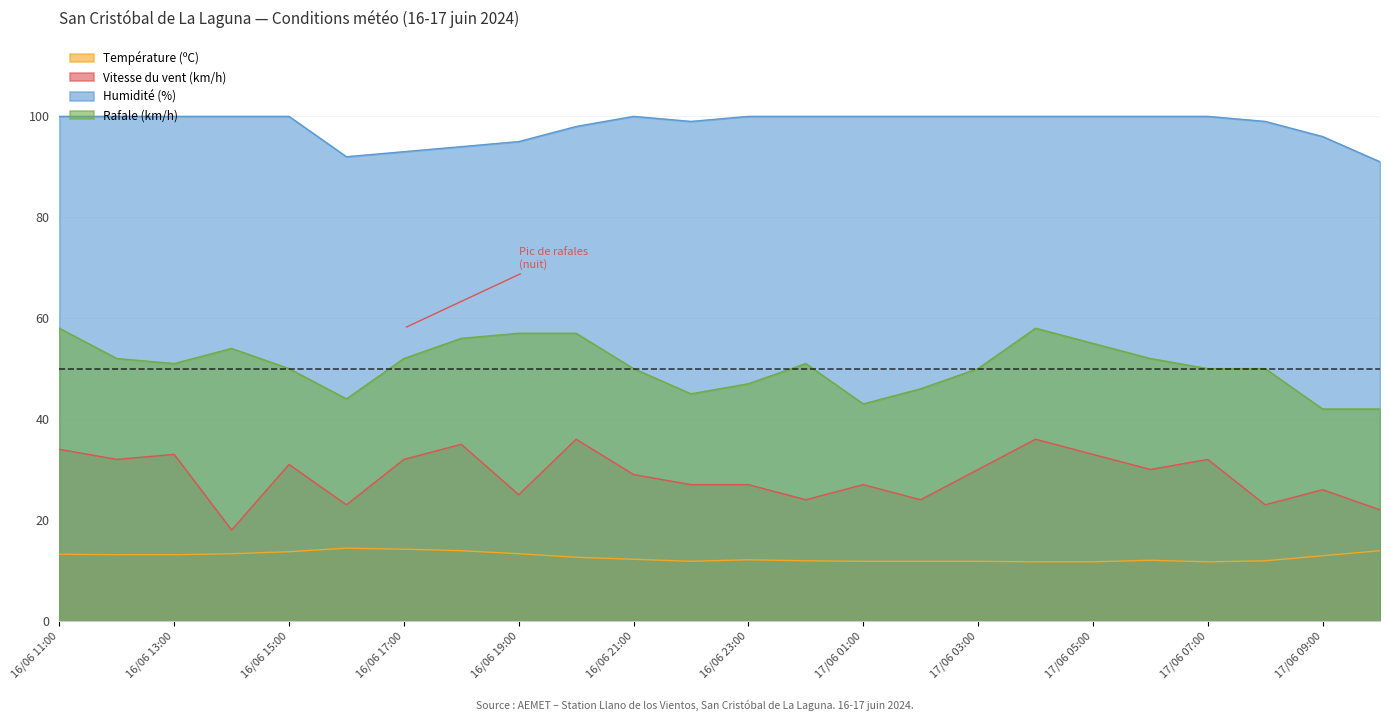

At which category does Rafale (km/h) reach its first local valley?

16/06 13:00